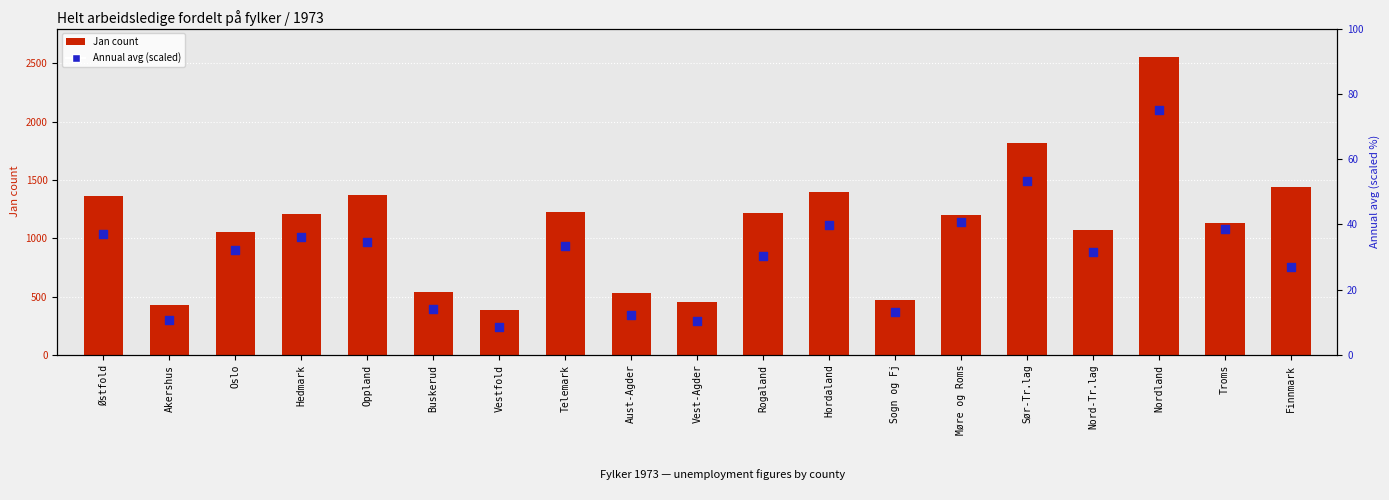

Which series contains the lowest Y value?

Annual avg (scaled)